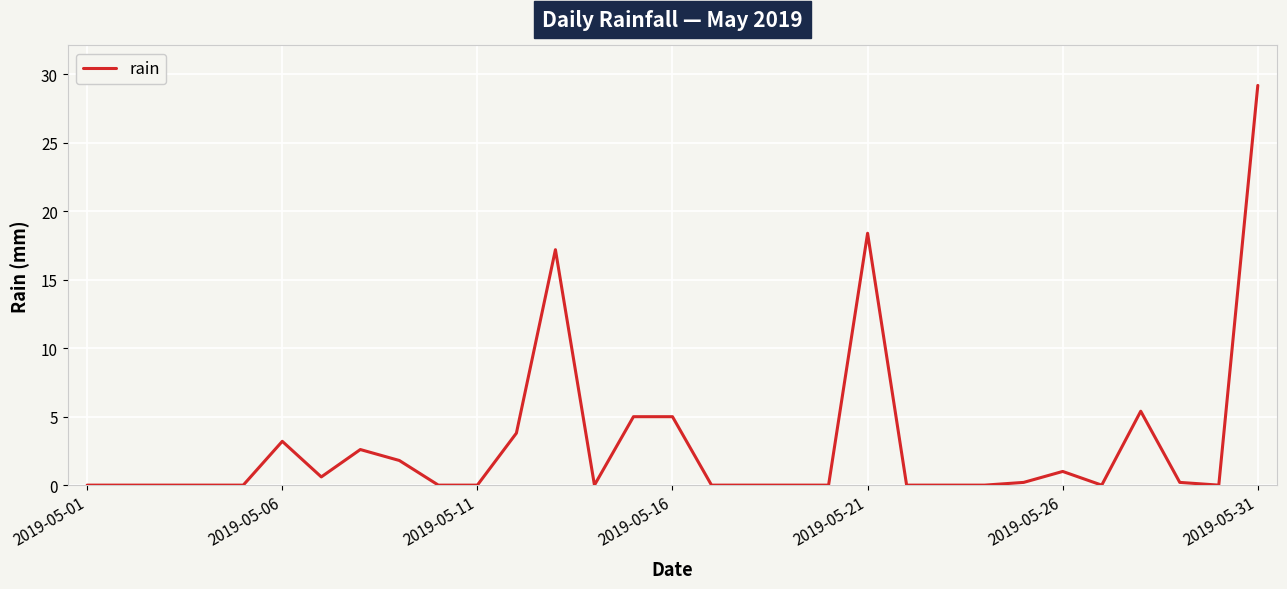

True or false: there are more than 0 points higher than both neighbors.

True